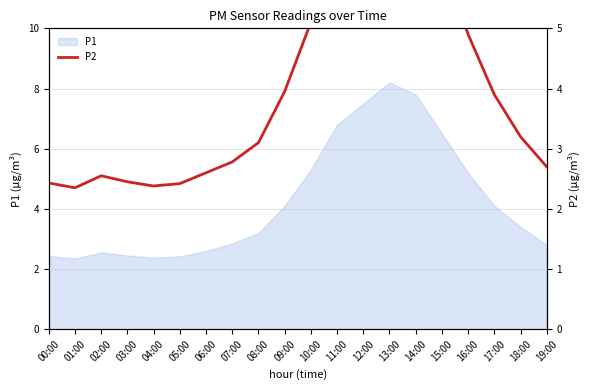

Which category has the highest value across all series?

13:00